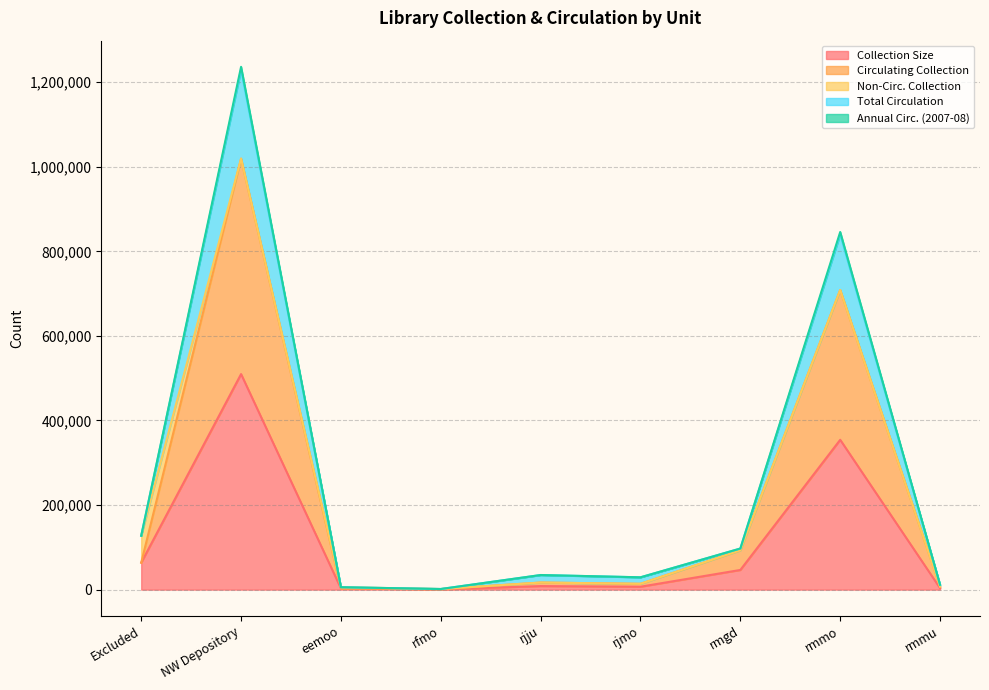

How many lines are shown in the chart?

5